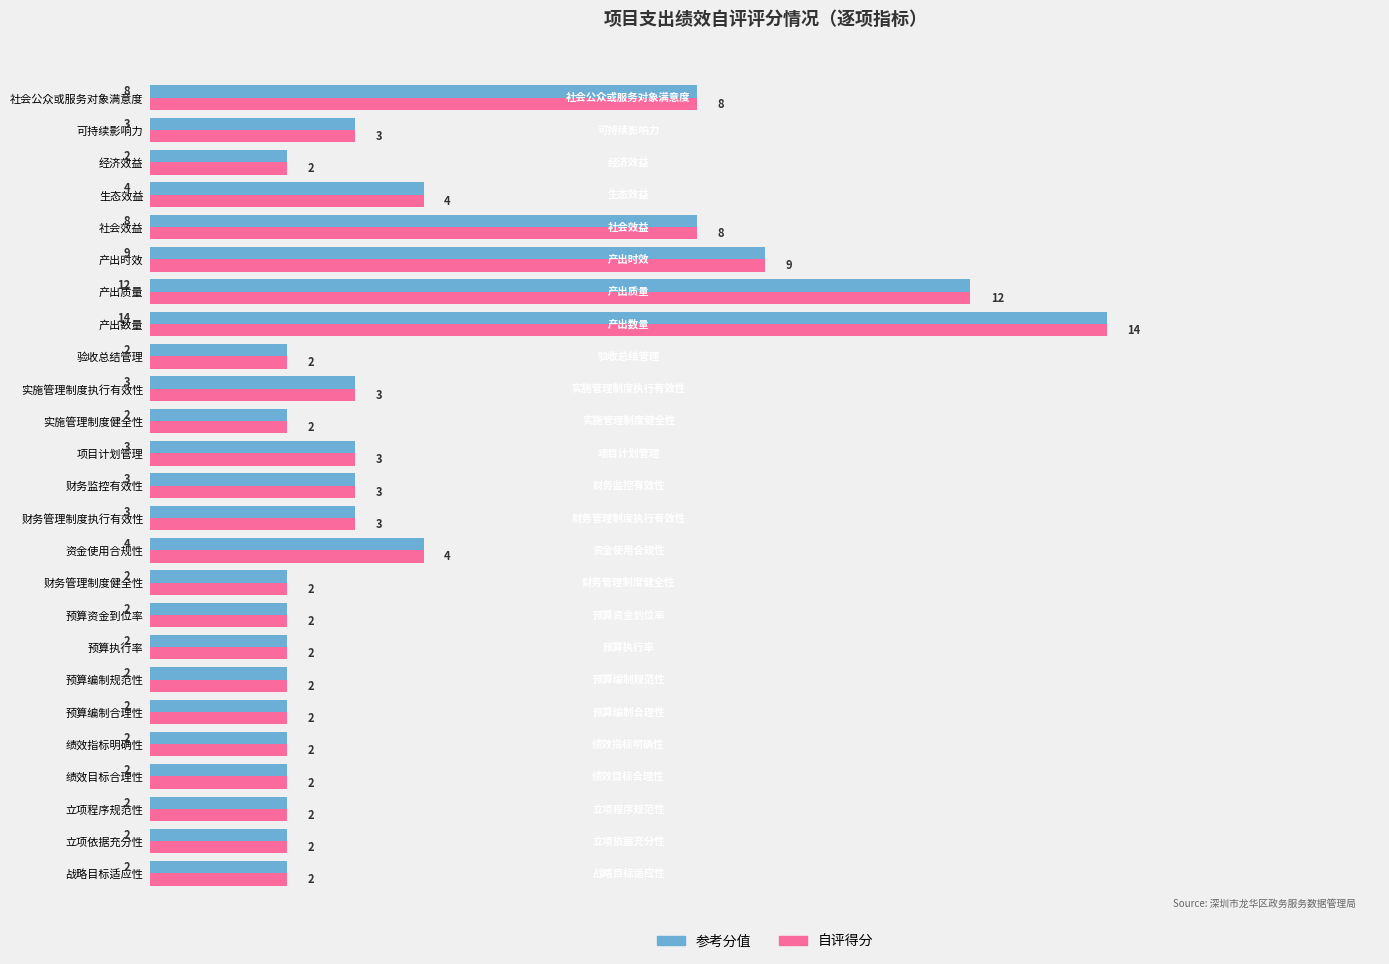

Is the value of 自评得分 at 预算资金到位率 greater than the value of 参考分值 at 产出质量?

No